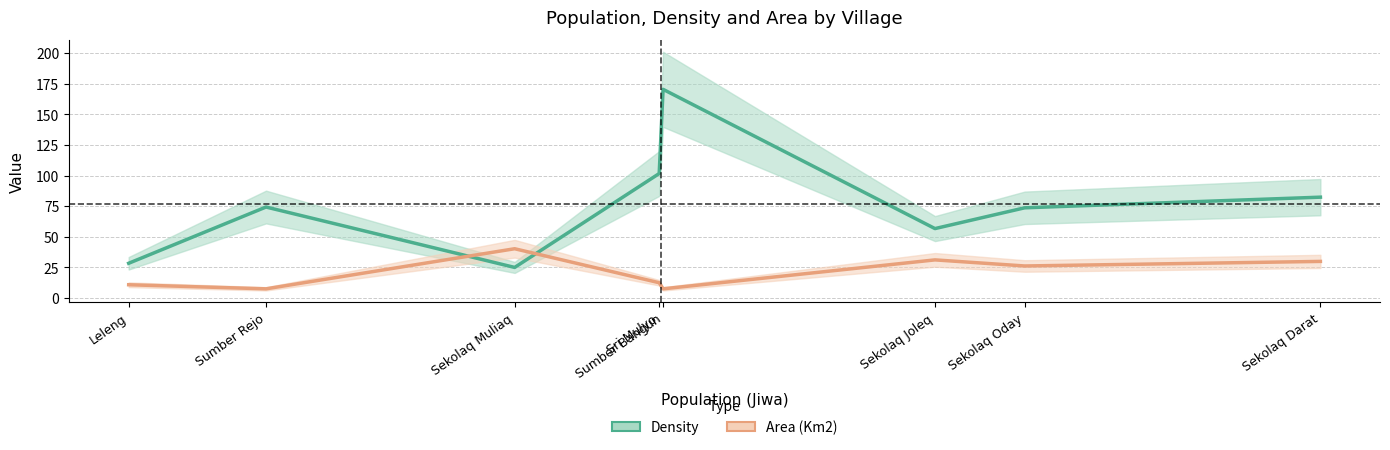

Is the value of Area (Km2) at Sekolaq Joleq greater than the value of Density at Sri Mulyo?

No